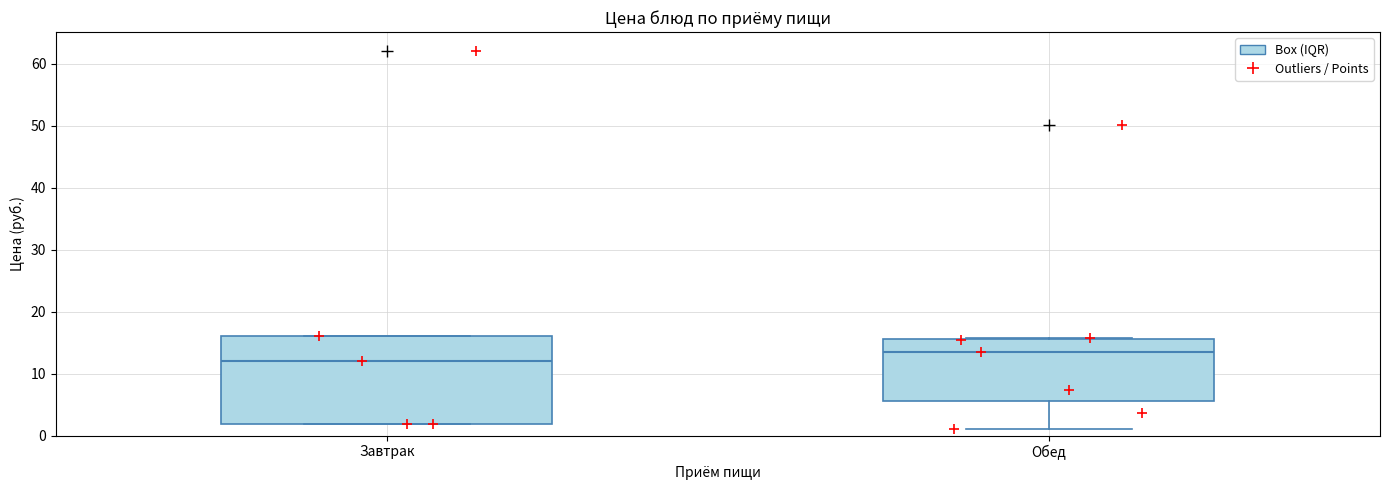

Reading left to right, transcribe this box plot: for each box, give where its median line is, the range the box spans, and where its two whiskers end, as read against the y-axis. The values are not printed on the chart, so give them approximately, as read against the axis.

Завтрак: median 12, box 2 to 16, whiskers 2 to 16
Обед: median 13, box 6 to 16, whiskers 1 to 16